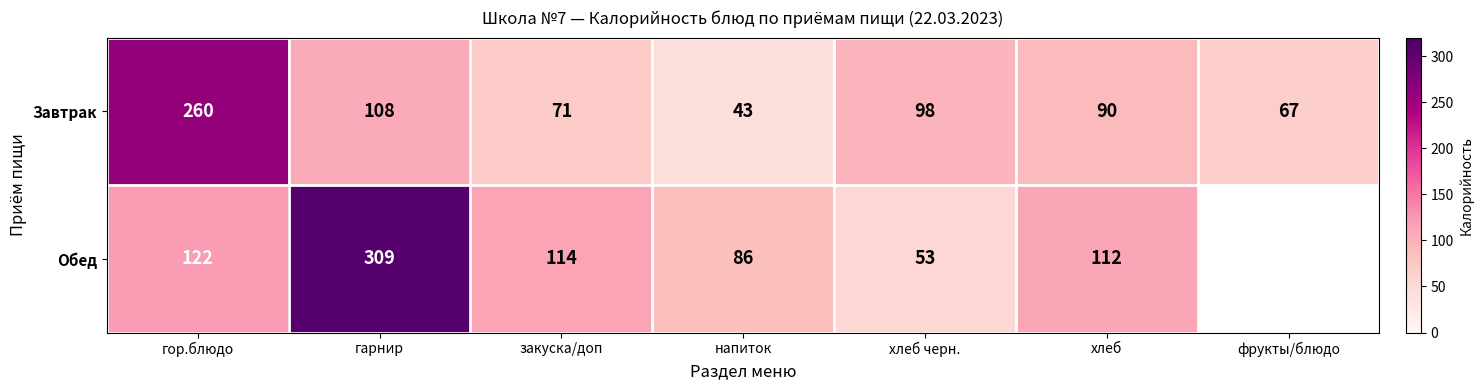

What is the total value across all series at хлеб?

202